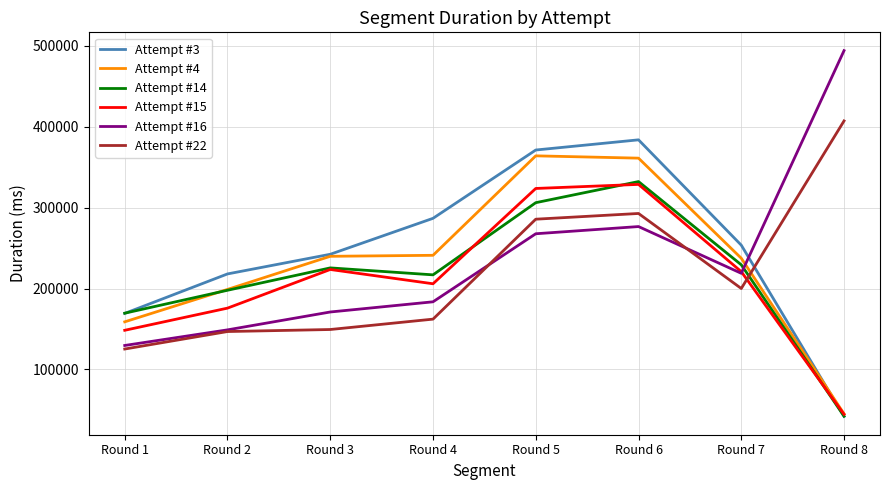

What is the spread (max minus min) of values at Round 7?

53583